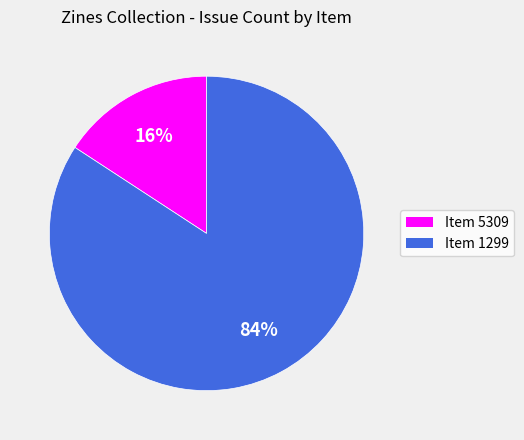

To the nearest percent, what is the average slice percentage?

50%